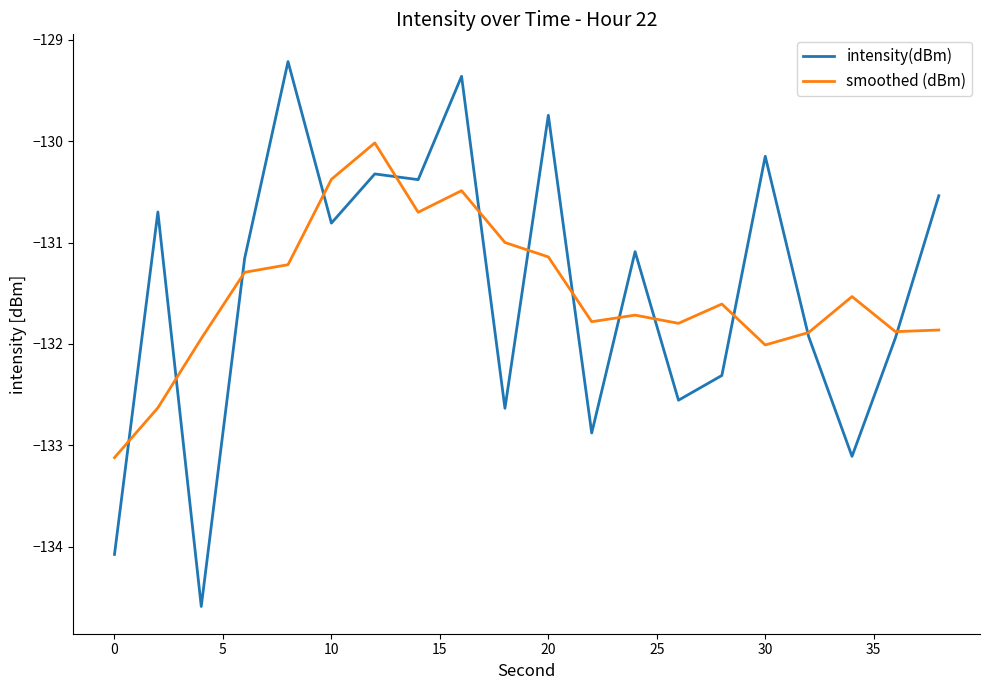

What is the minimum value shown in the chart?

-134.6